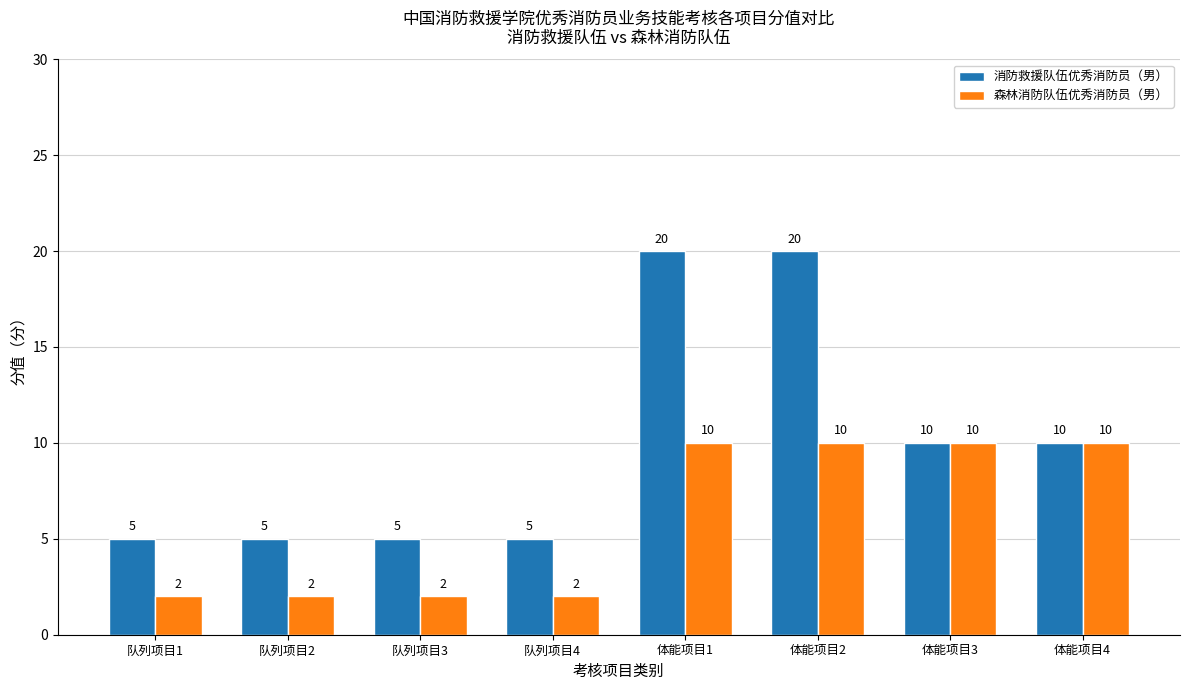

What is the minimum value shown in the chart?

2